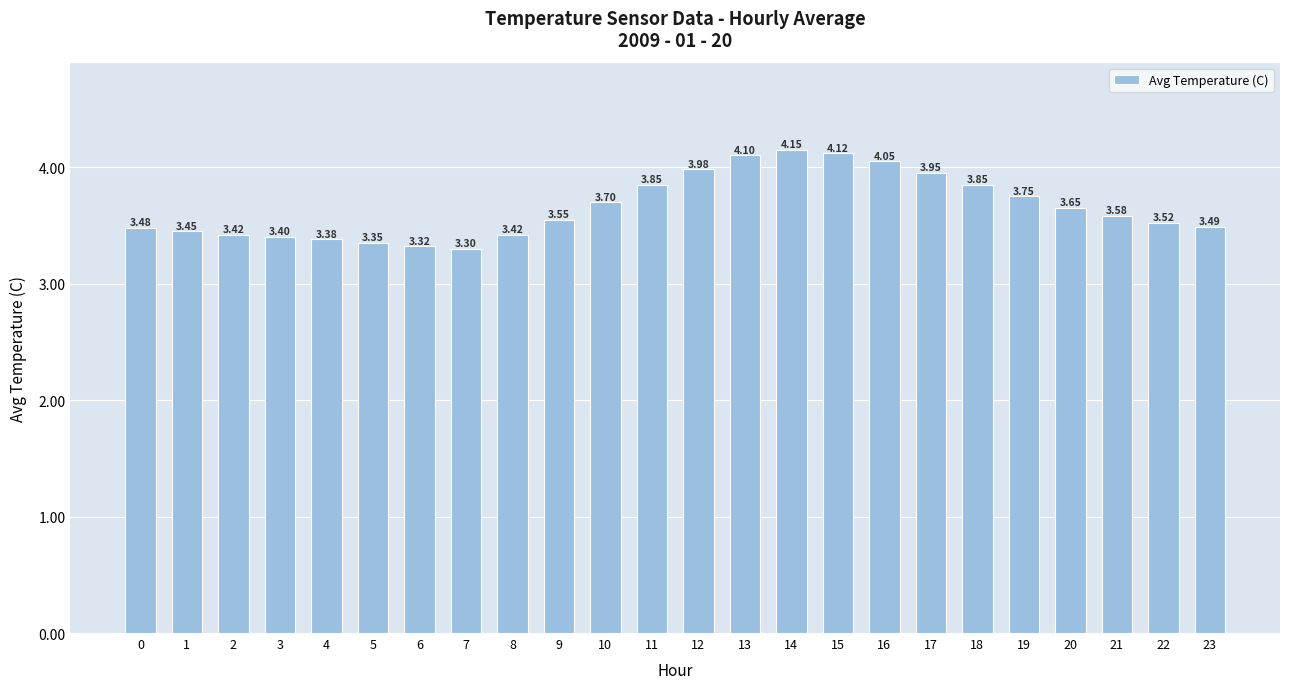

Between 19 and 6, which is larger?

19